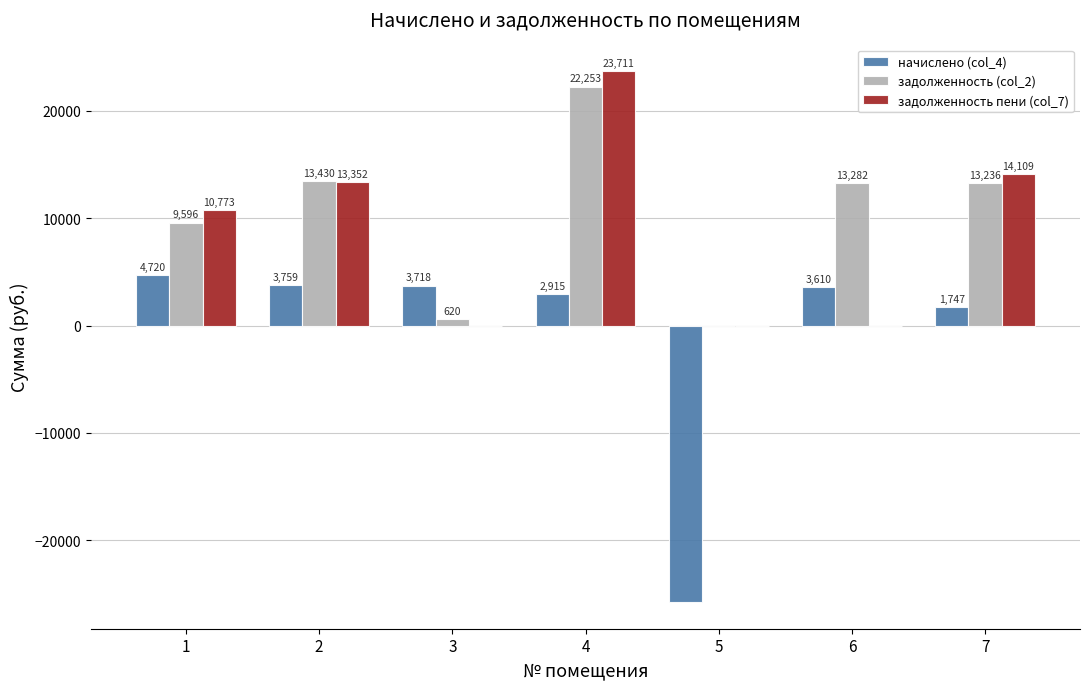

Is it true that задолженность (col_2) equals 22253.4 at 4?

True